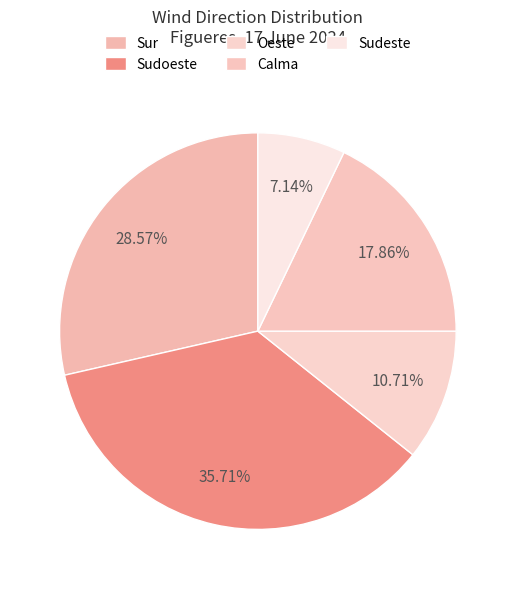

Which has a higher value, Sur or Calma?

Sur